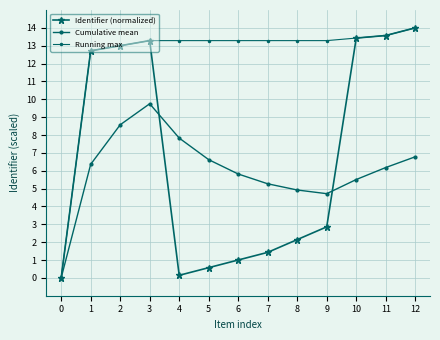

What is the maximum value shown in the chart?

14.0